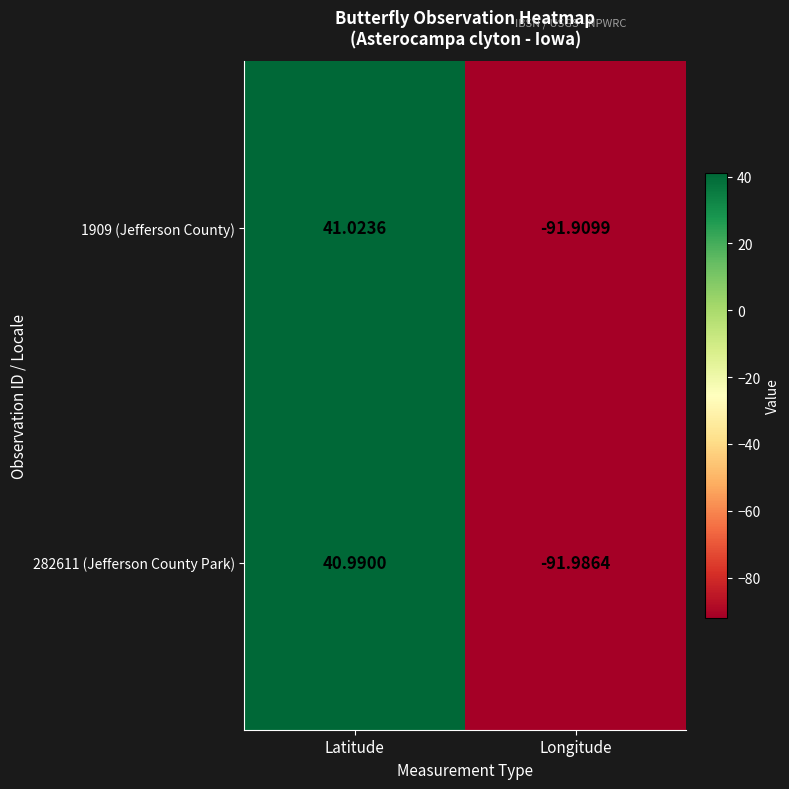

At which label does 1909 (Jefferson County) reach its minimum?

Longitude